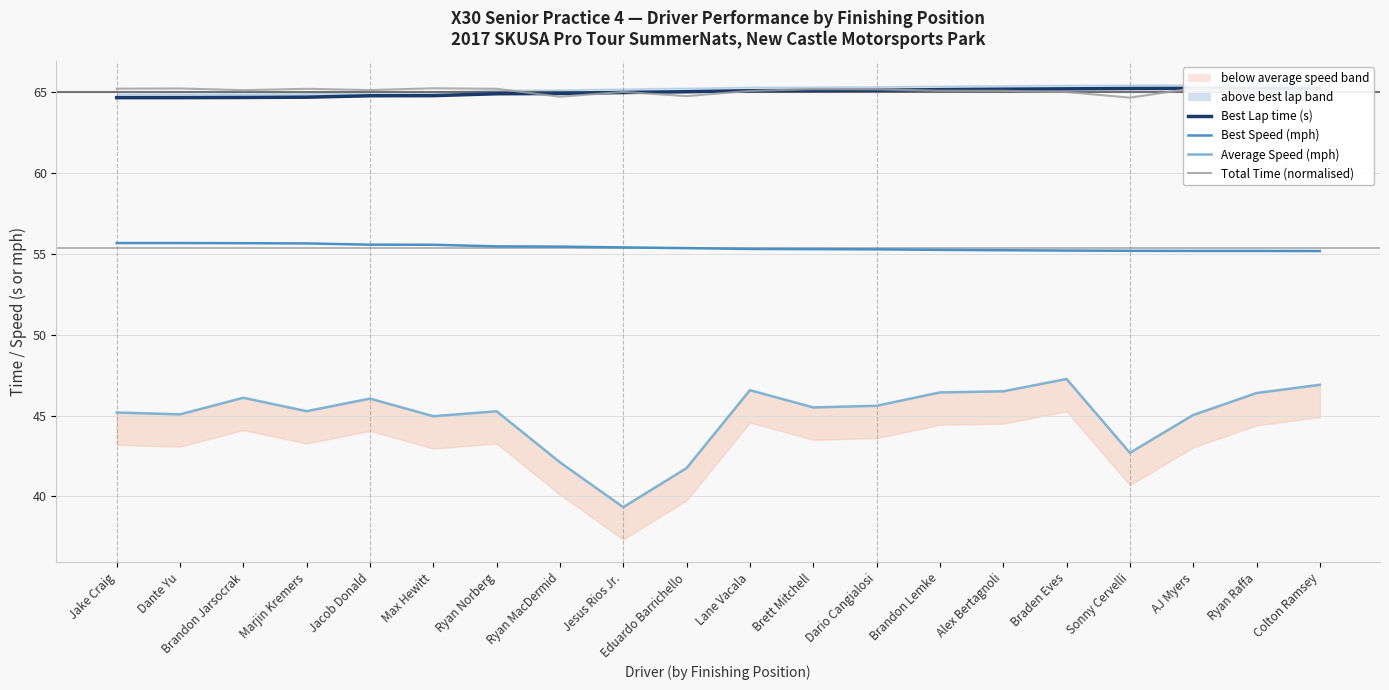

At how many categories does at least one series exceed 54?

20